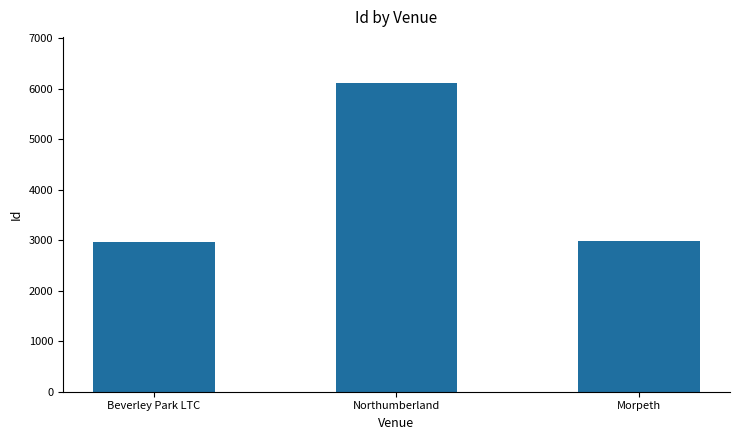

Where is the data nearest to the value 4536?

Morpeth